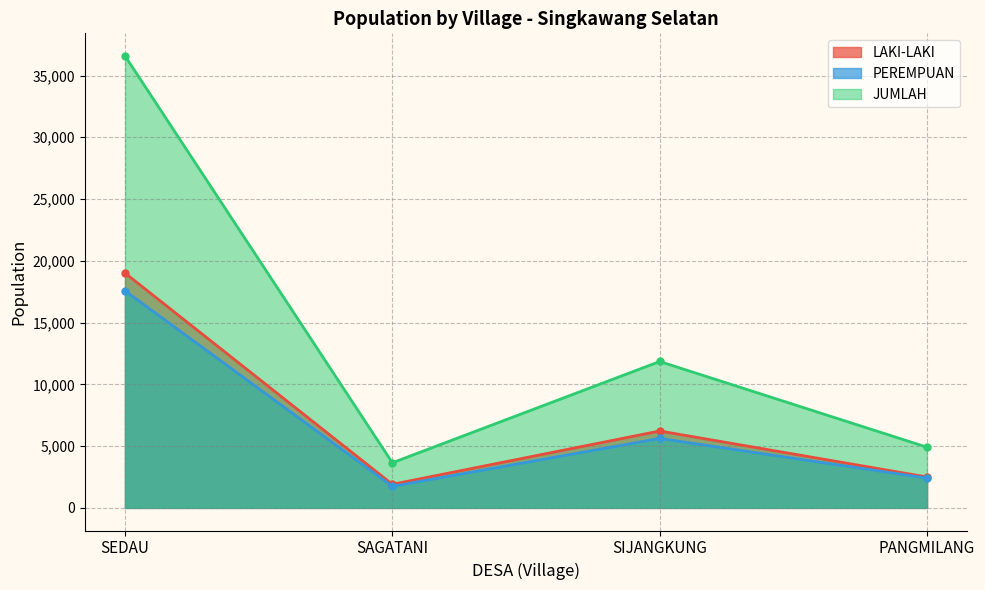

What is the difference between the PEREMPUAN values at PANGMILANG and SEDAU?

15163